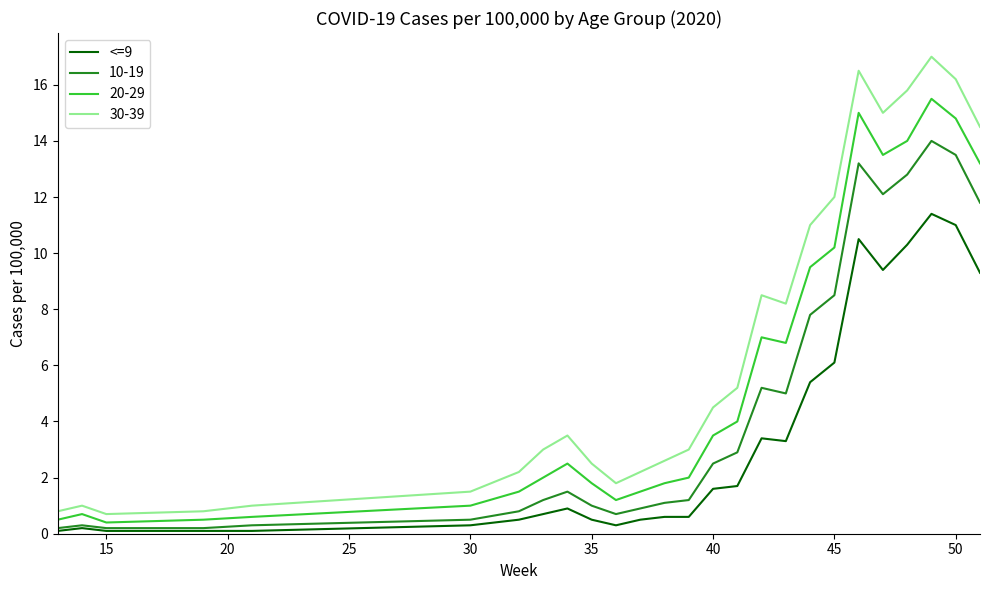

True or false: 30-39 and 10-19 intersect in this chart.

False